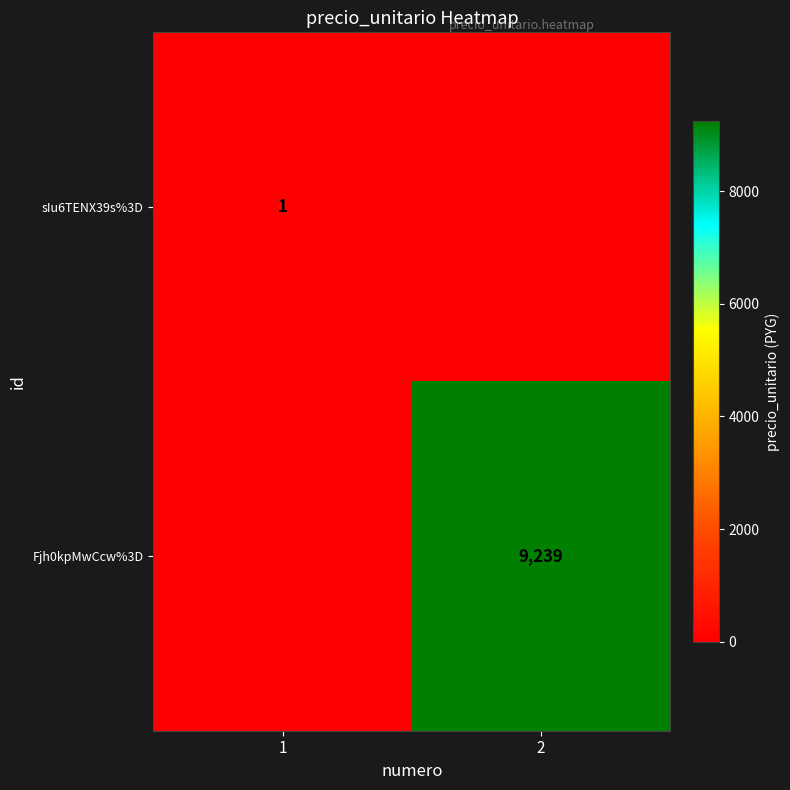

What is the total value across all series at 2?

9239